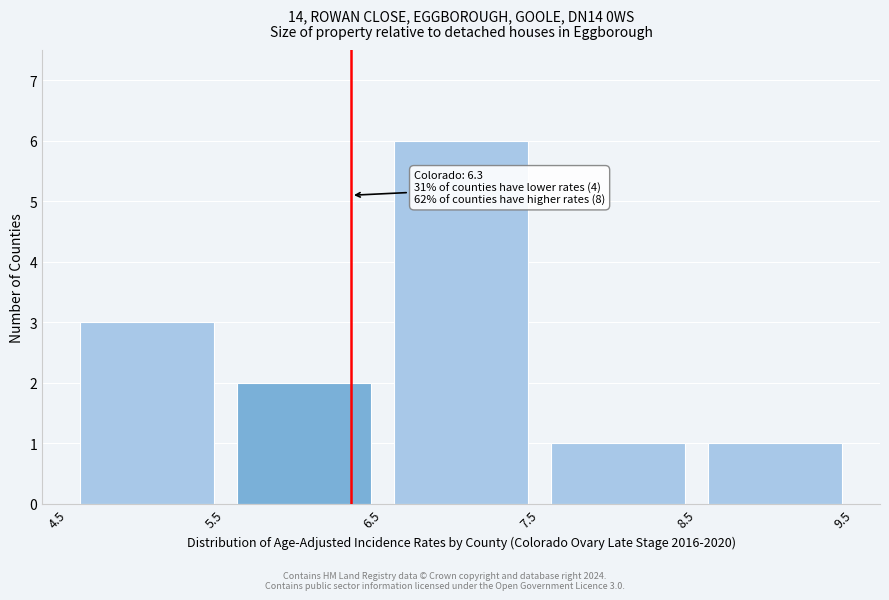

Which range on the x-axis has the tallest bar?

6.5 to 7.5